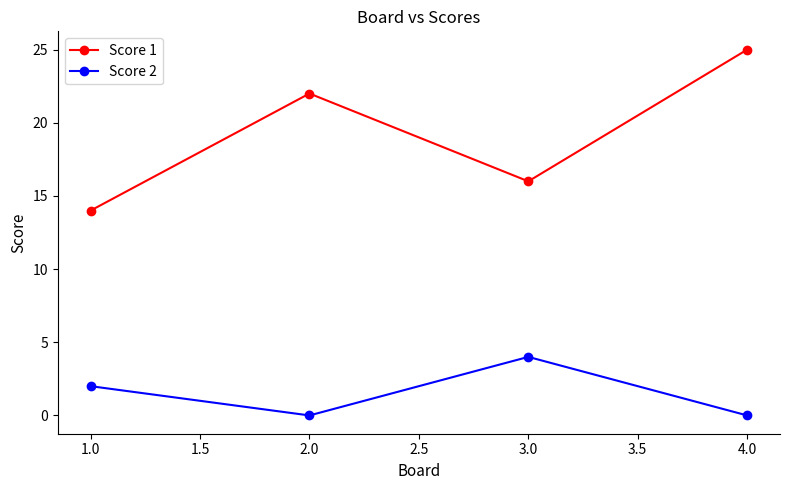

Which series has the largest range (max minus min)?

Score 1